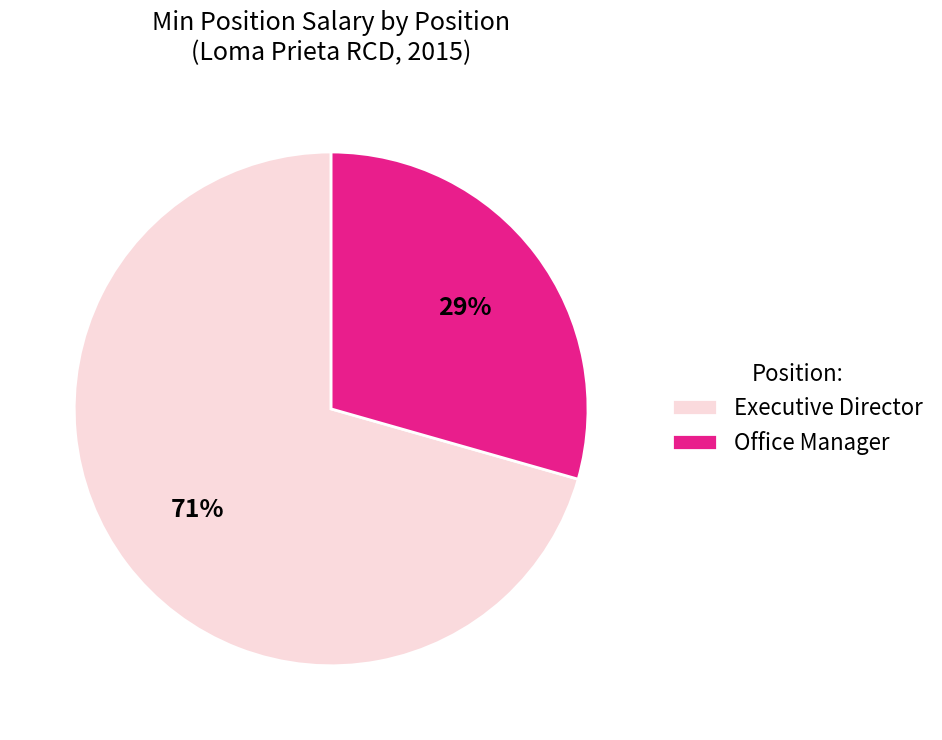

Do Office Manager and Executive Director together represent more than half of the pie?

Yes